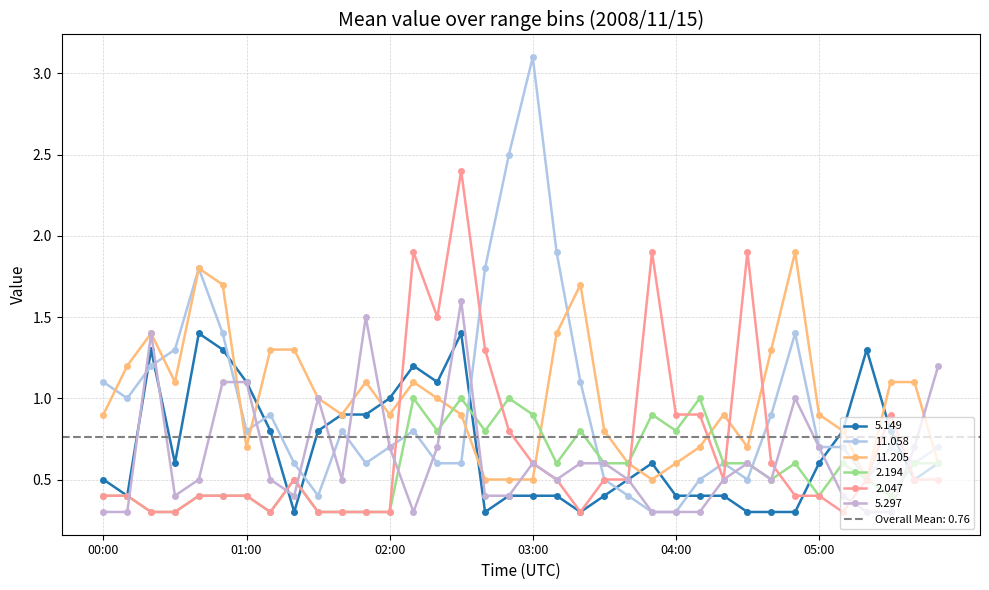

Reading left to right, extract all data points from this chart.

  5.149: 0.5	0.4	1.3	0.6	1.4	1.3	1.1	0.8	0.3	0.8	0.9	0.9	1.0	1.2	1.1	1.4	0.3	0.4	0.4	0.4	0.3	0.4	0.5	0.6	0.4	0.4	0.4	0.3	0.3	0.3	0.6	0.8	1.3	0.8	0.5	0.6
 11.058: 1.1	1.0	1.2	1.3	1.8	1.4	0.8	0.9	0.6	0.4	0.8	0.6	0.7	0.8	0.6	0.6	1.8	2.5	3.1	1.9	1.1	0.5	0.4	0.3	0.3	0.5	0.6	0.5	0.9	1.4	0.7	0.7	0.5	0.7	0.6	0.7
 11.205: 0.9	1.2	1.4	1.1	1.8	1.7	0.7	1.3	1.3	1.0	0.9	1.1	0.9	1.1	1.0	0.9	0.5	0.5	0.5	1.4	1.7	0.8	0.6	0.5	0.6	0.7	0.9	0.7	1.3	1.9	0.9	0.8	0.5	1.1	1.1	0.6
  2.194: 0.4	0.4	0.3	0.3	0.4	0.4	0.4	0.3	0.5	0.3	0.3	0.3	0.3	1.0	0.8	1.0	0.8	1.0	0.9	0.6	0.8	0.6	0.6	0.9	0.8	1.0	0.6	0.6	0.5	0.6	0.4	0.6	0.5	0.4	0.6	0.6
  2.047: 0.4	0.4	0.3	0.3	0.4	0.4	0.4	0.3	0.5	0.3	0.3	0.3	0.3	1.9	1.5	2.4	1.3	0.8	0.6	0.5	0.3	0.5	0.5	1.9	0.9	0.9	0.5	1.9	0.6	0.4	0.4	0.3	0.5	0.9	0.5	0.5
  5.297: 0.3	0.3	1.4	0.4	0.5	1.1	1.1	0.5	0.4	1.0	0.5	1.5	0.7	0.3	0.7	1.6	0.4	0.4	0.6	0.5	0.6	0.6	0.5	0.3	0.3	0.3	0.5	0.6	0.5	1.0	0.7	0.4	0.3	0.3	0.7	1.2